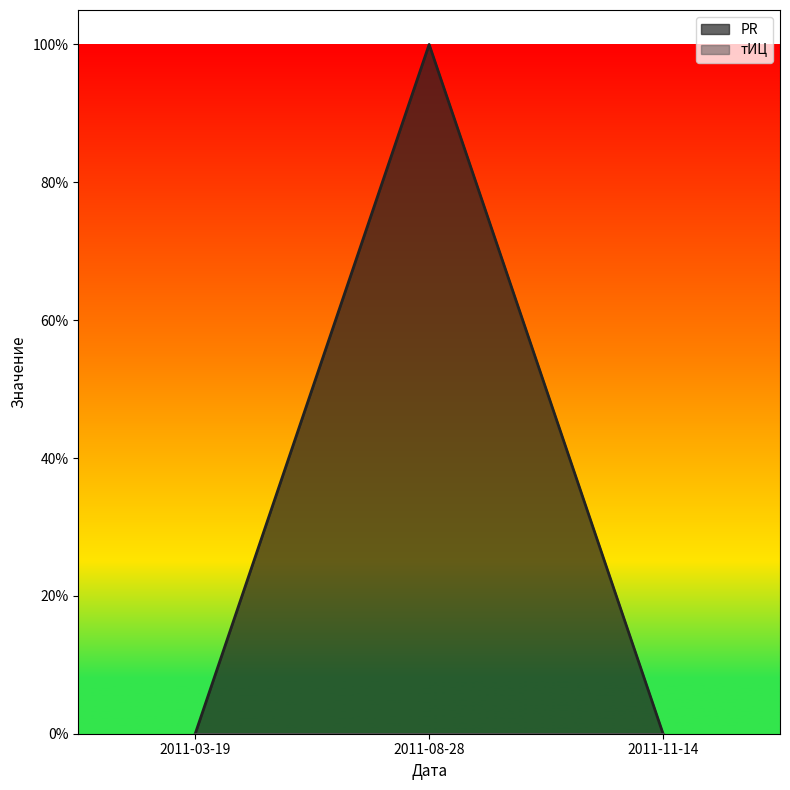

What position from the left is 2011-11-14?

3